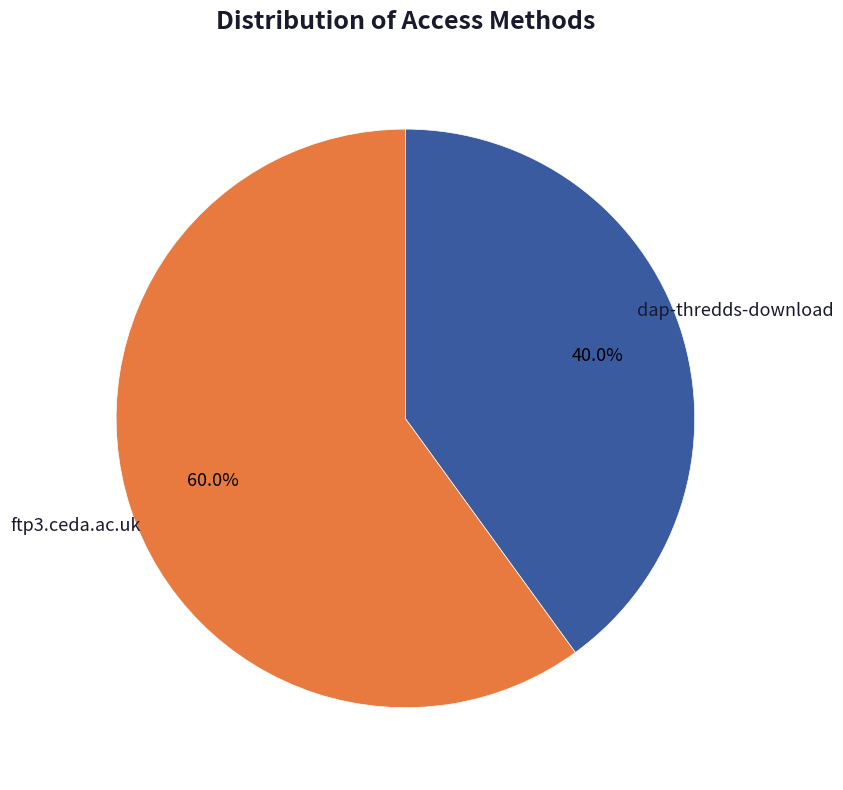

To the nearest percent, what portion does dap-thredds-download represent?

40%